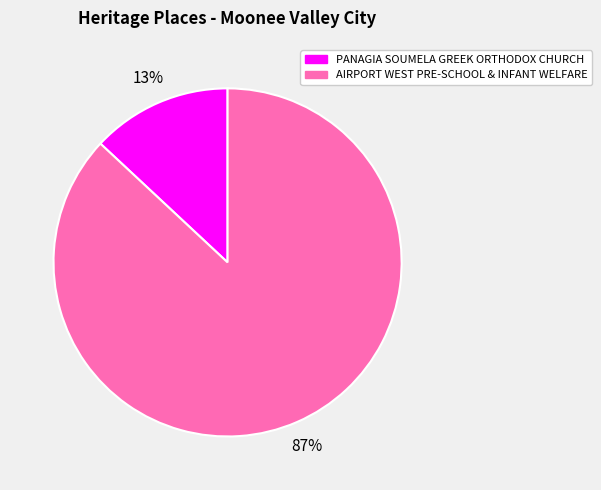

What is the largest slice in the pie chart?

AIRPORT WEST PRE-SCHOOL & INFANT WELFARE